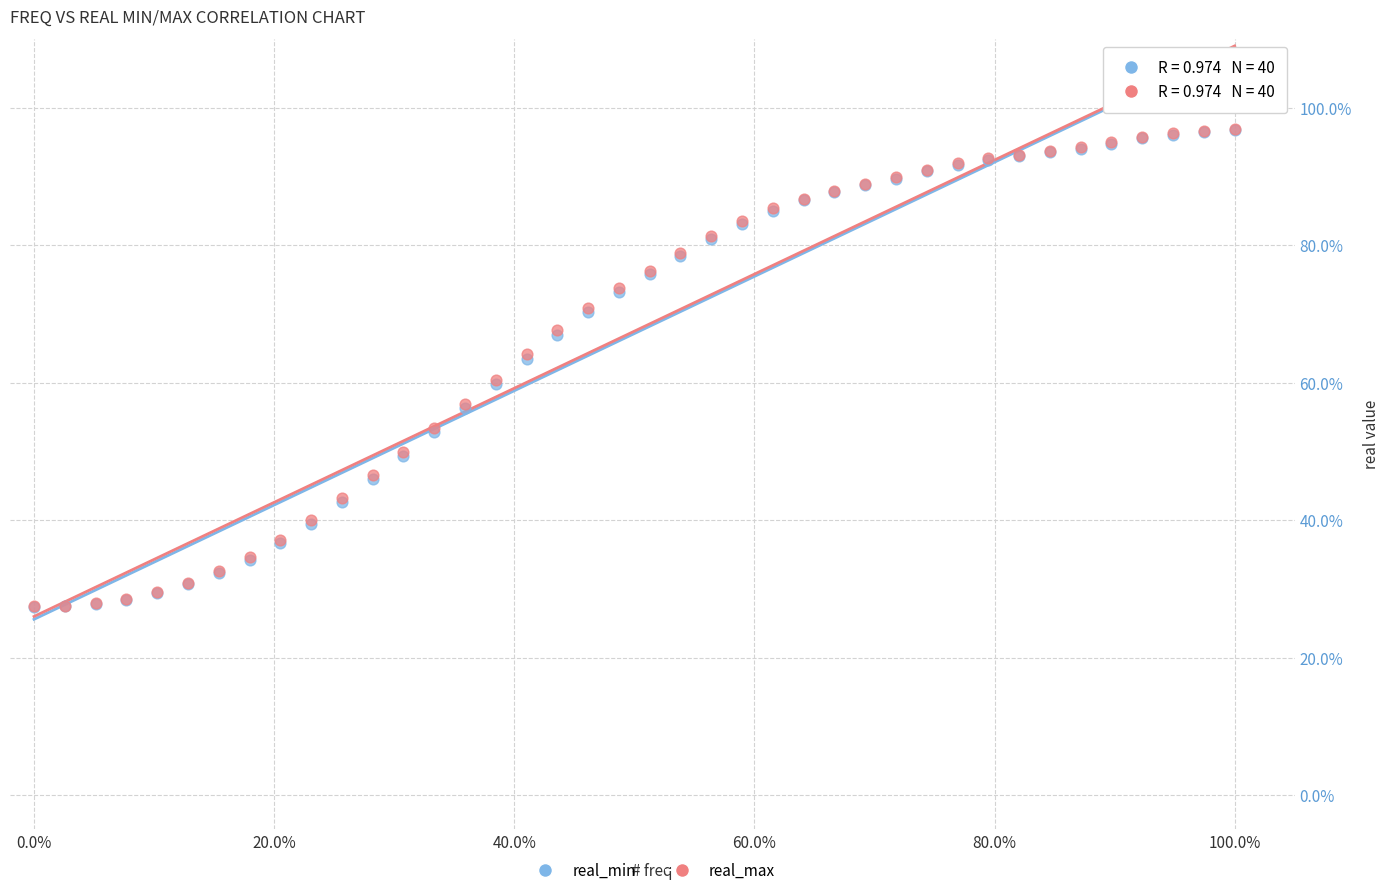

What are all the series names shown in the legend?

real_min, real_max